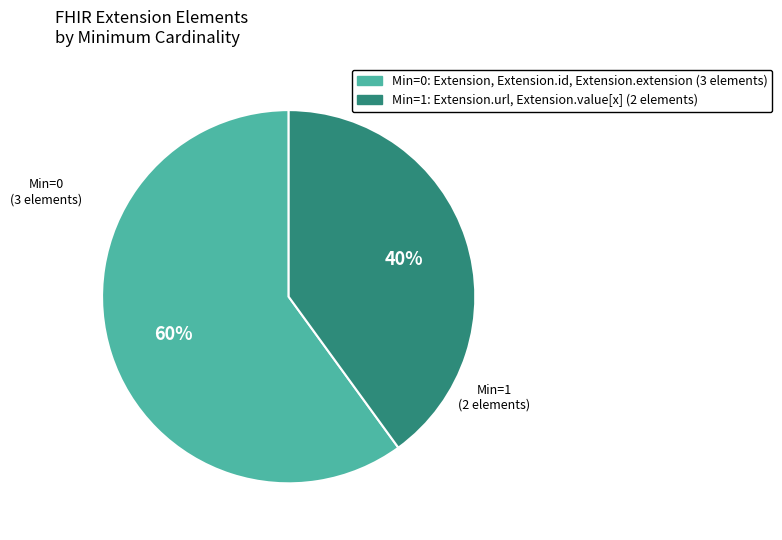

Is there any slice that represents more than half of the pie?

Yes